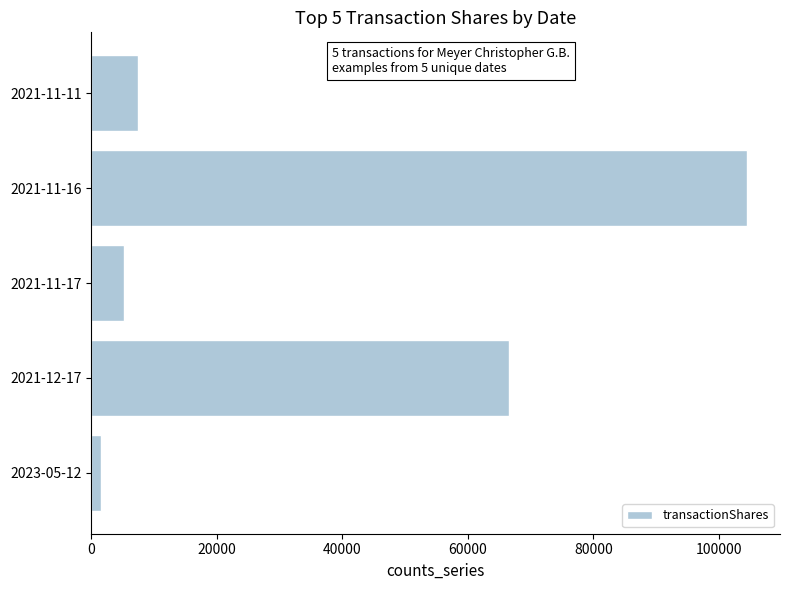

What is the smallest value displayed?

1500